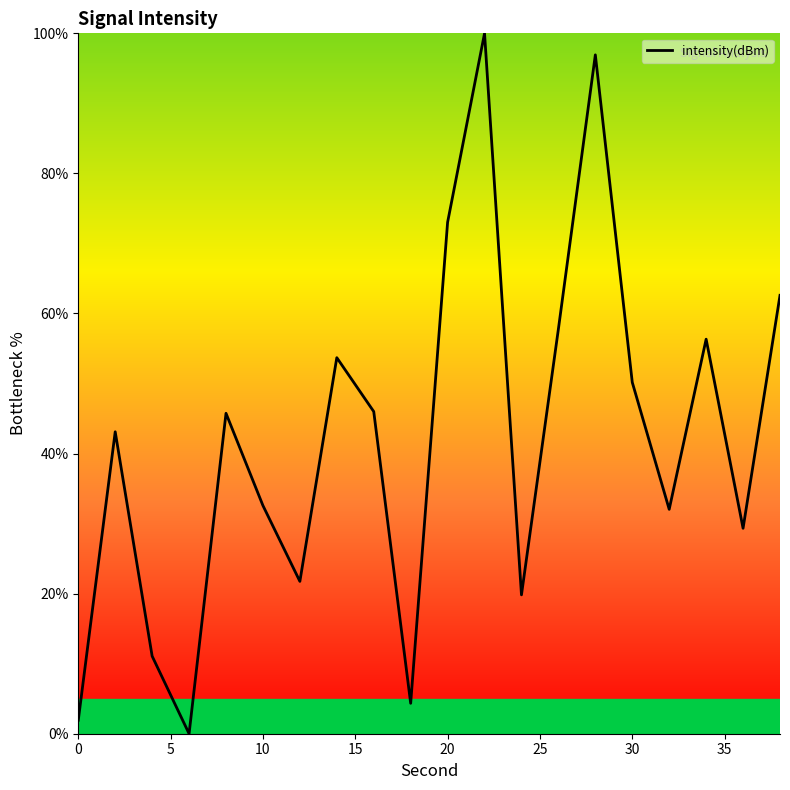

What is the greatest value displayed?

100.0